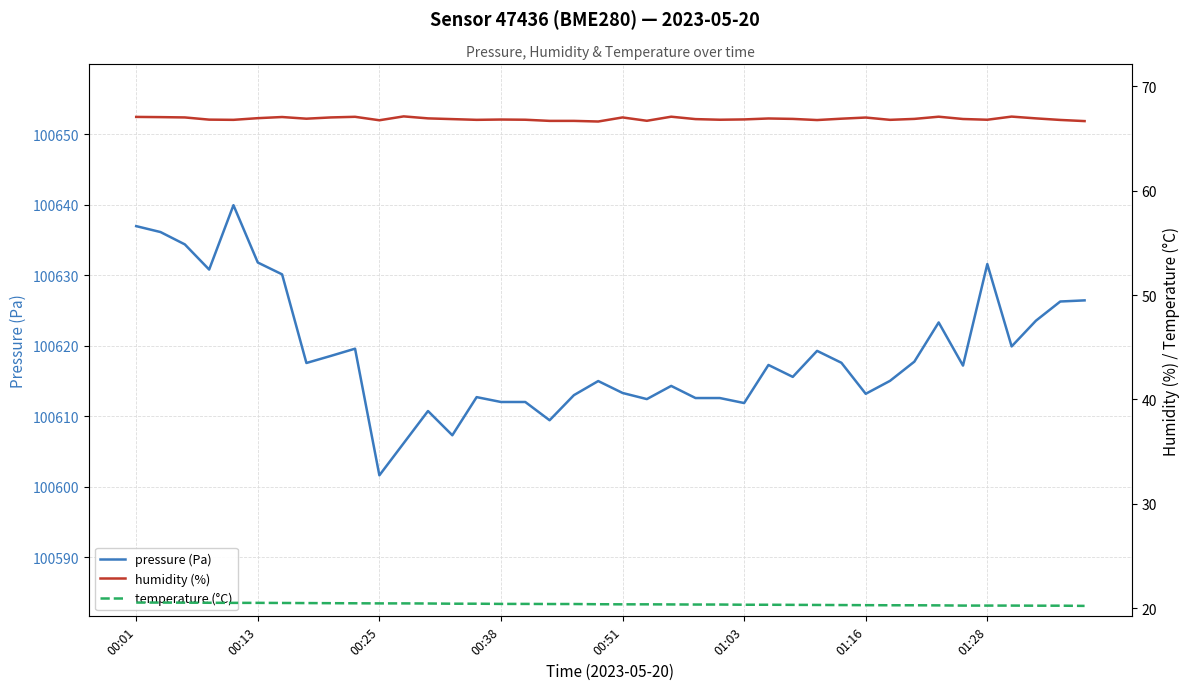

Which series has the largest range (max minus min)?

pressure (Pa)